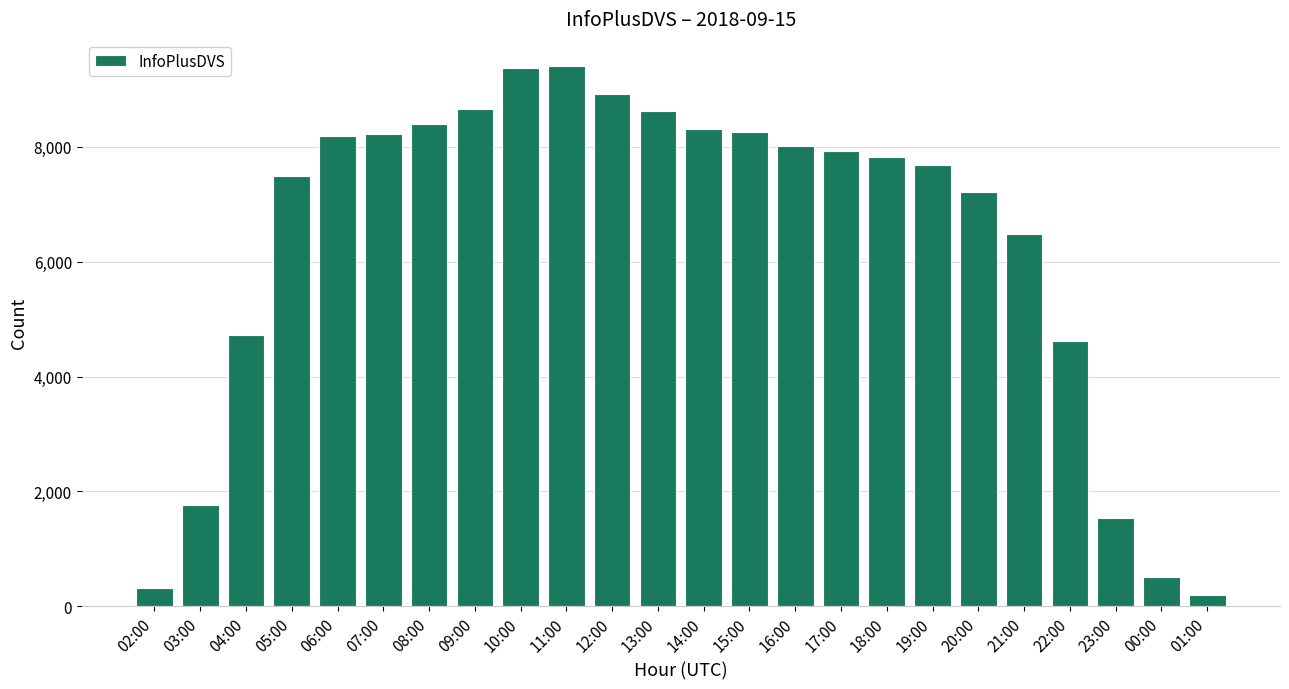

What position from the left is 04:00?

3